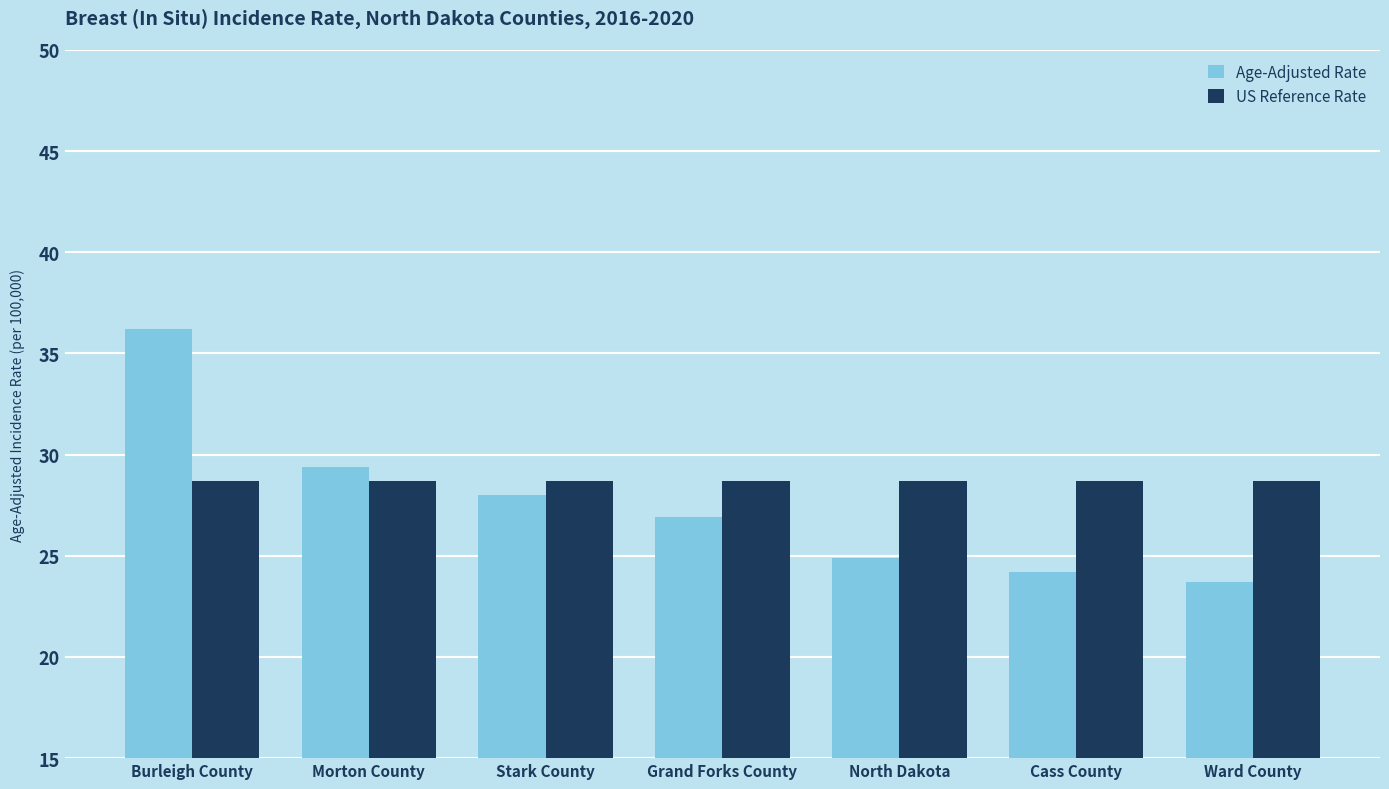

What is the label of the 2nd bar from the right?

Cass County